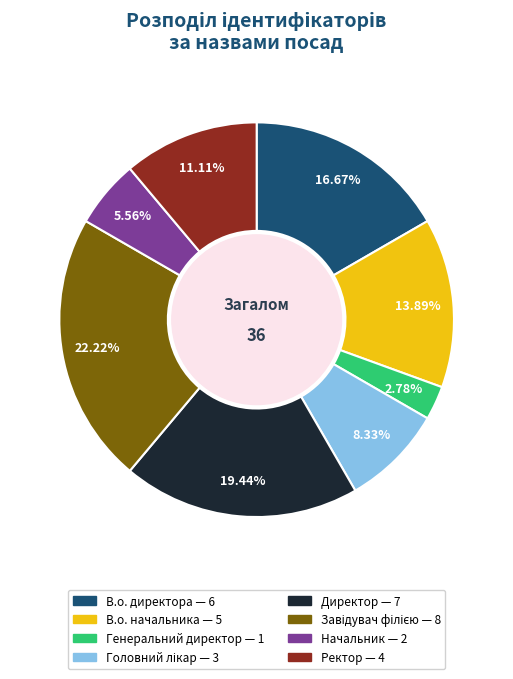

Combined, do Ректор and Начальник account for over 50%?

No